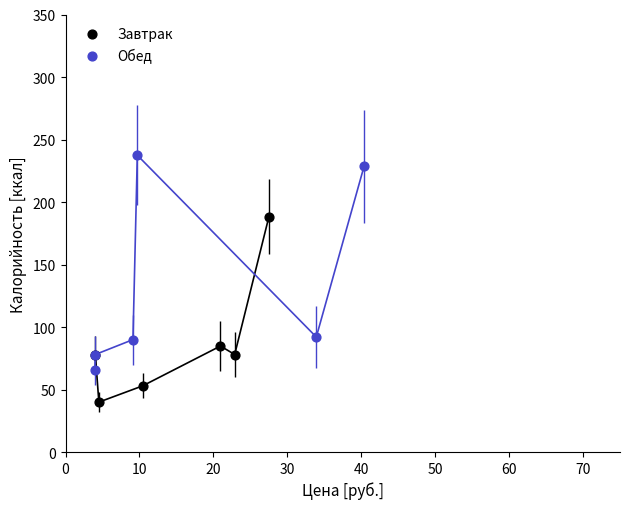

Which series contains the lowest Y value?

Завтрак